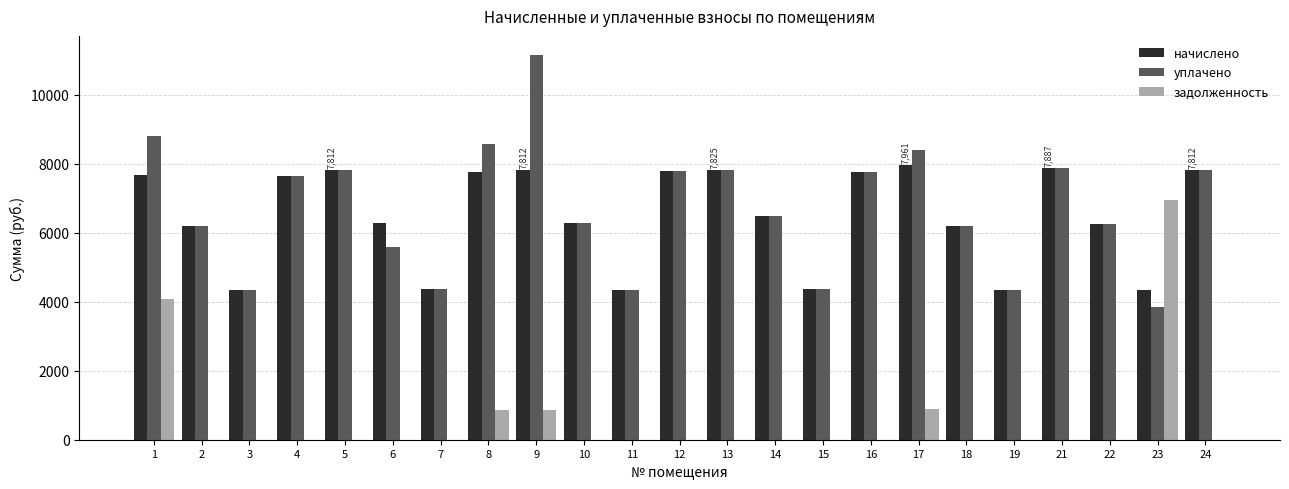

True or false: уплачено has a value of 7258.2 at 9.

False